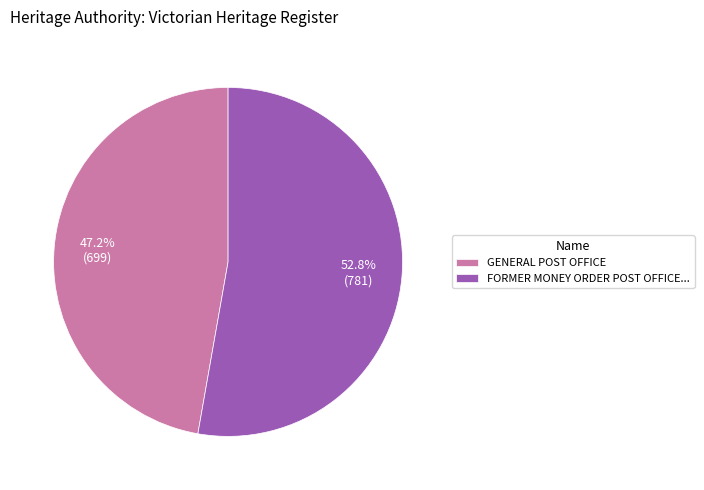

Count the number of slices in the pie.

2